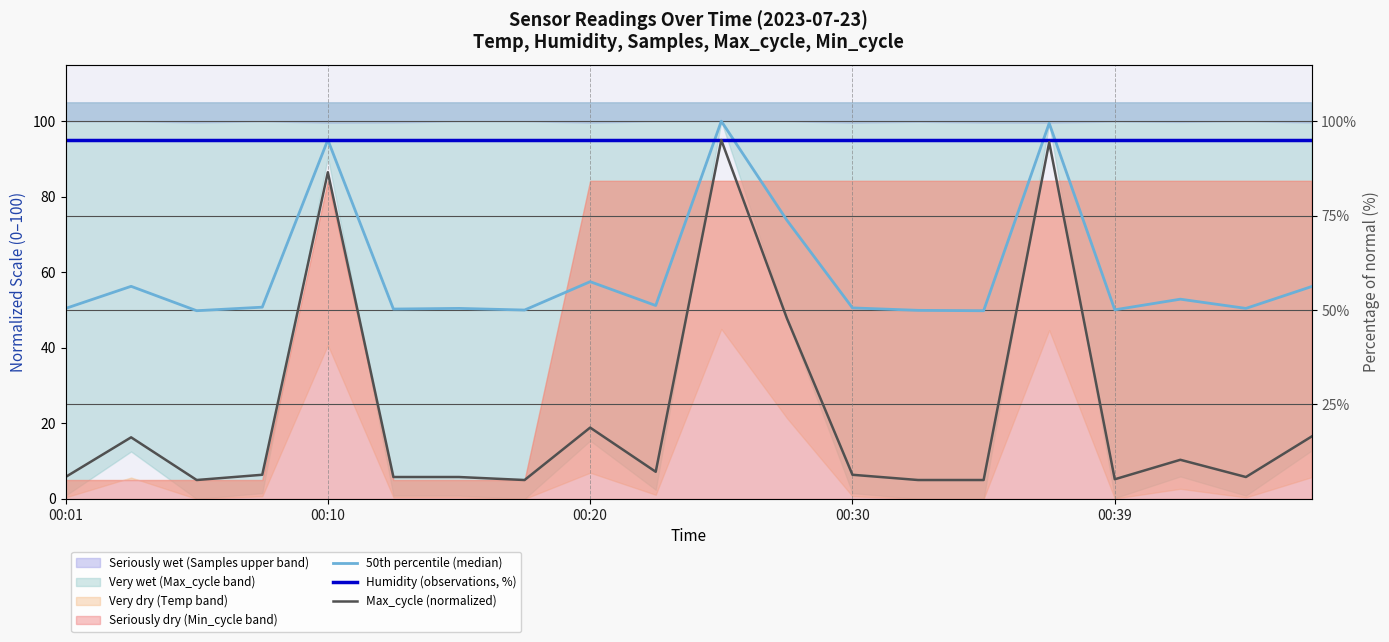

What is the difference between the maximum and minimum values in the Max_cycle (normalized) series?

90.0